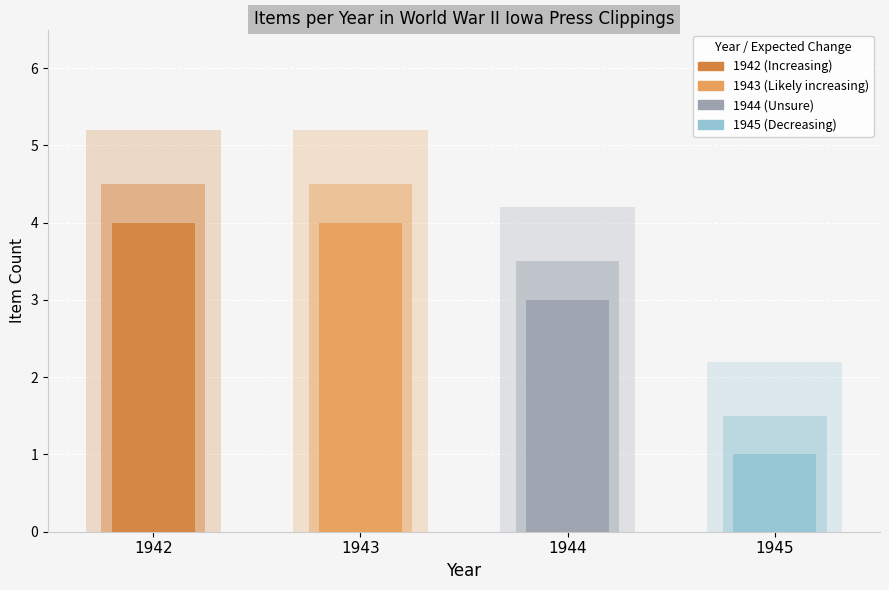

Rank the categories by value from highest to lowest.

1942, 1943, 1944, 1945